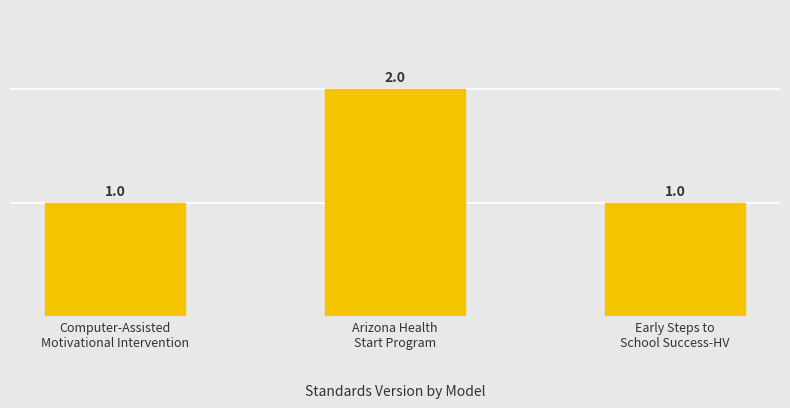

List the labels in order of value, largest first.

Arizona Health
Start Program, Computer-Assisted
Motivational Intervention, Early Steps to
School Success-HV